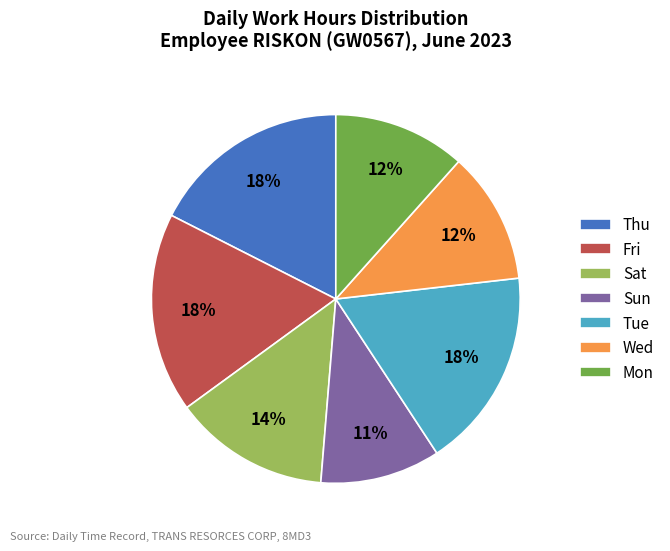

To the nearest percent, what percentage of the pie is Sat?

14%